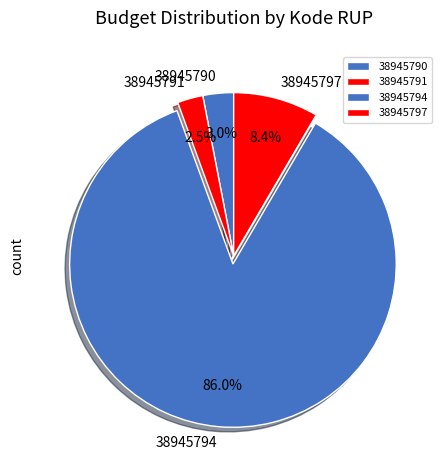

Which has a higher value, 38945791 or 38945794?

38945794